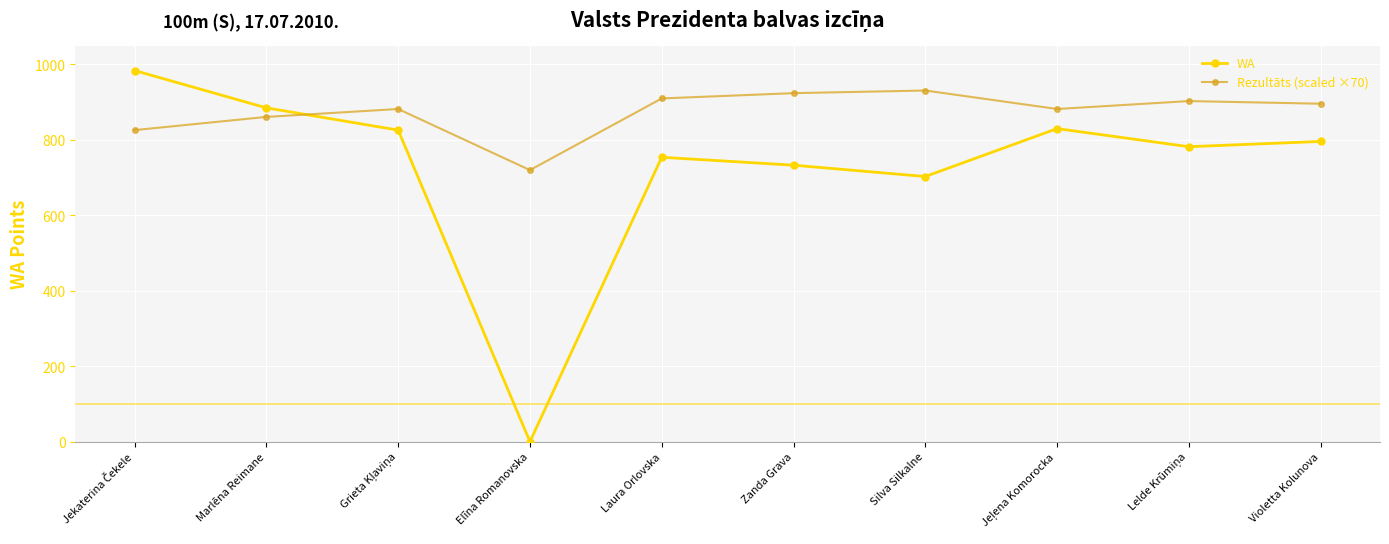

What is the difference between the highest and lowest values at Elīna Romanovska?

720